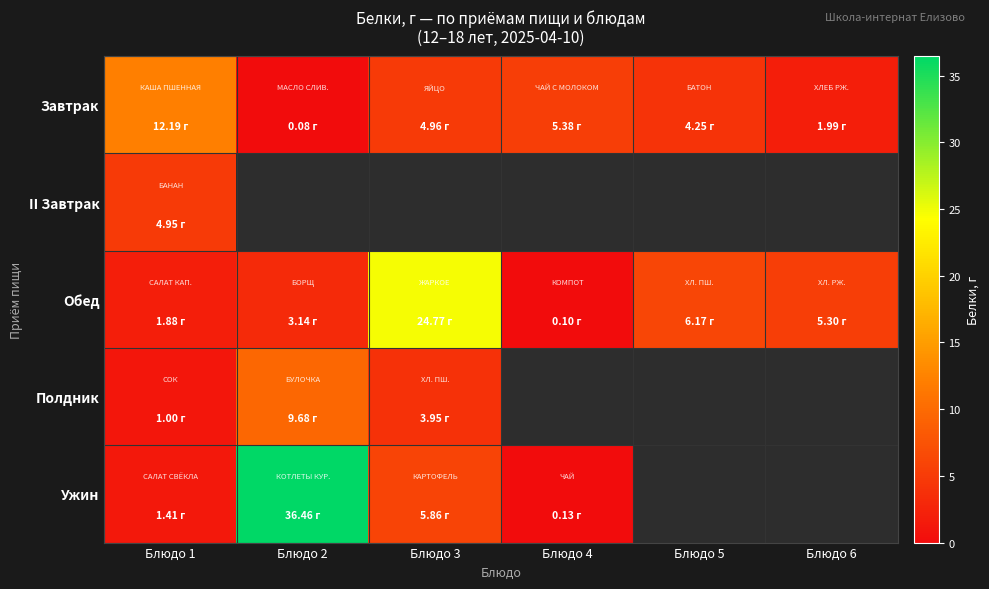

Which series has the largest range (max minus min)?

Ужин